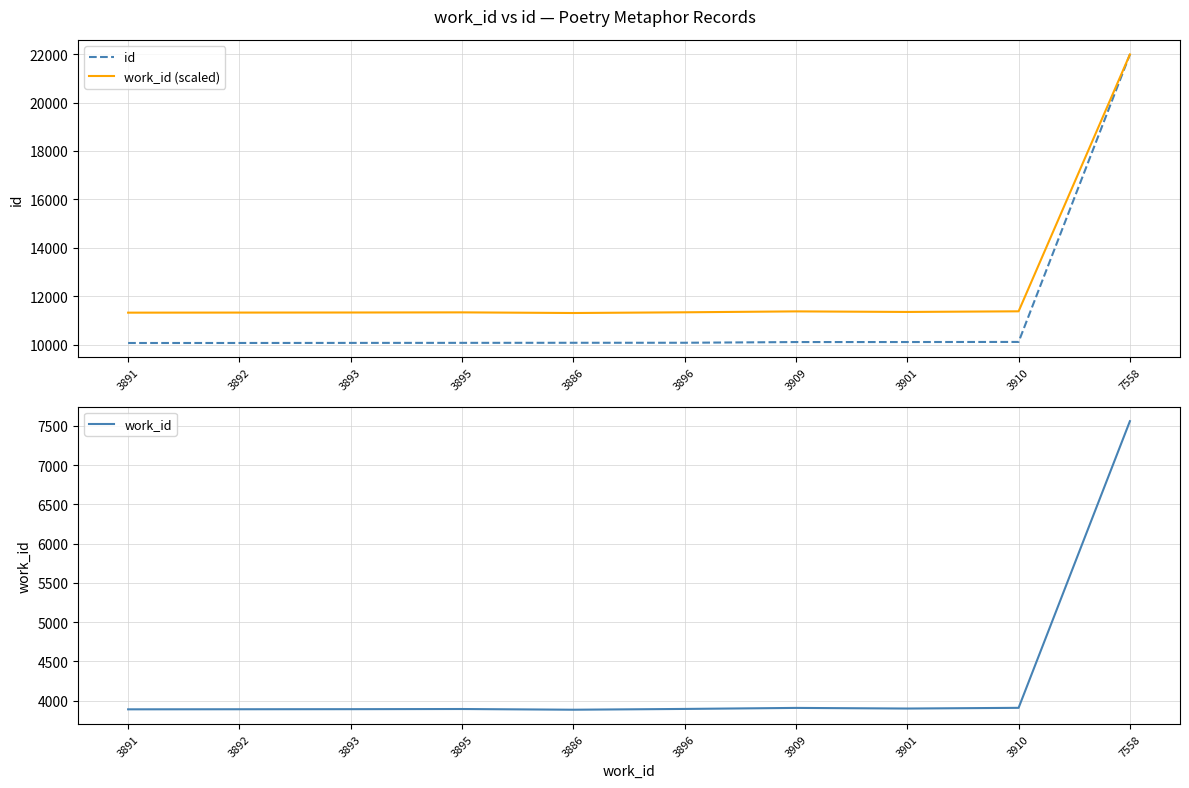

List the series in order of their peak value, highest first.

id, work_id (scaled), work_id